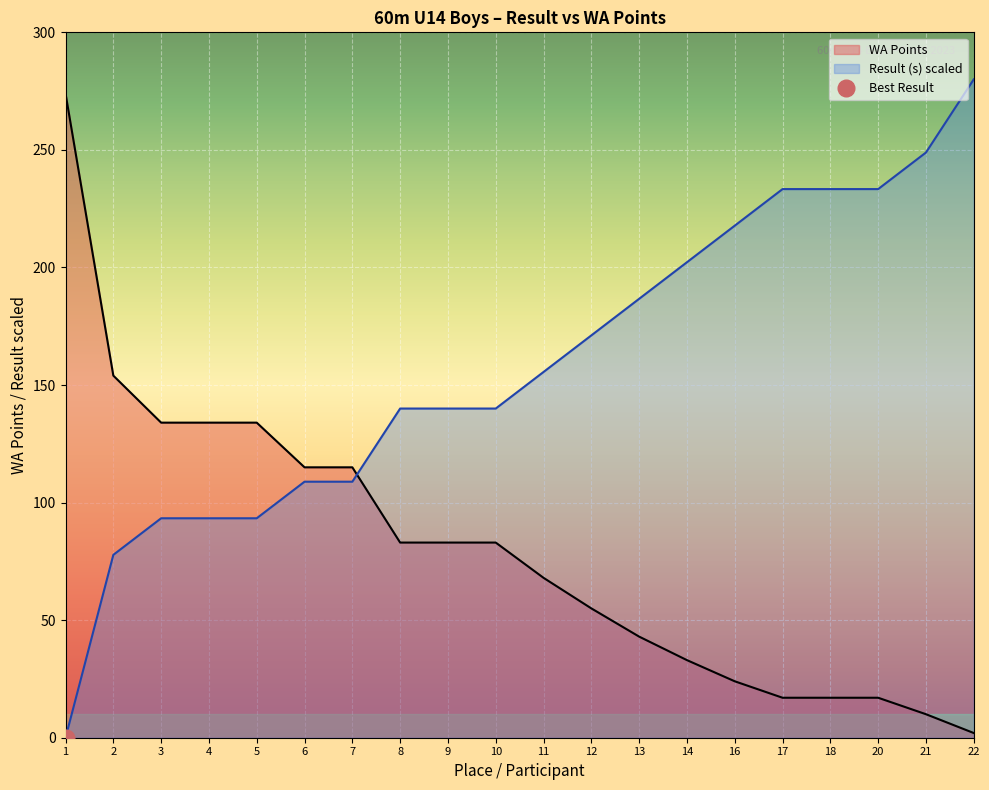

Which series has the largest total across all categories?

Result (s) scaled